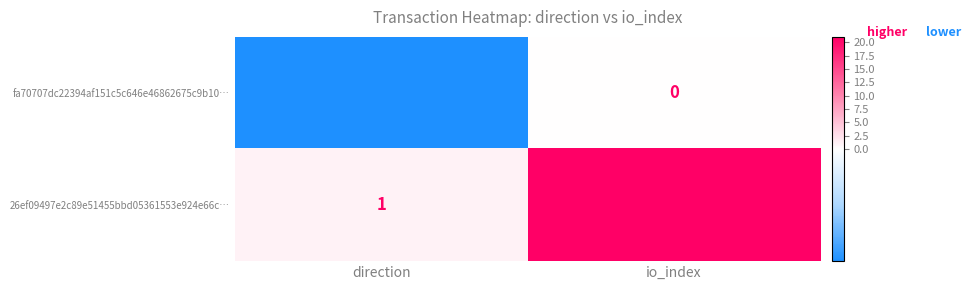

At which label is 26ef09497e2c89e51455bbd05361553e924e66c… closest to 11?

direction